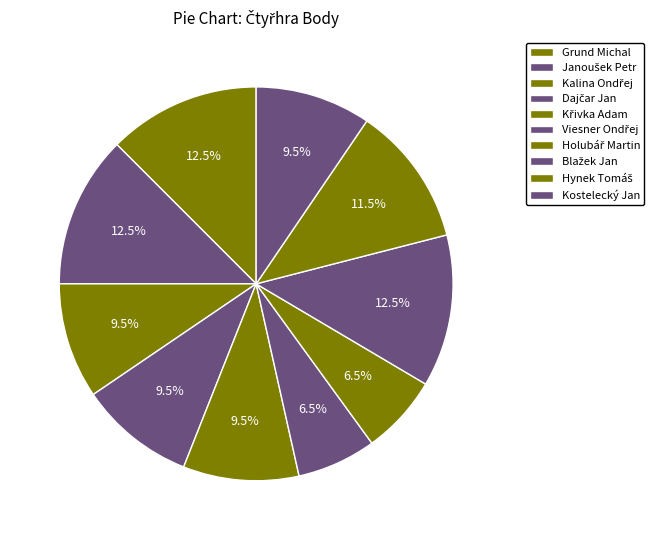

How many segments does this pie chart have?

10